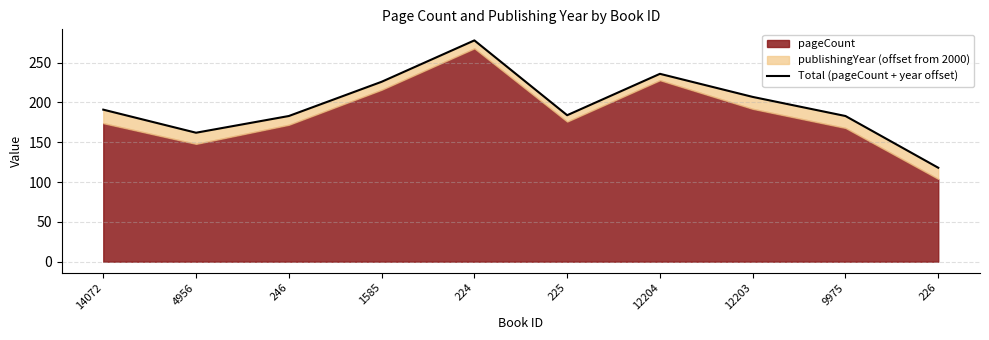

Which label corresponds to the largest value in the chart?

224